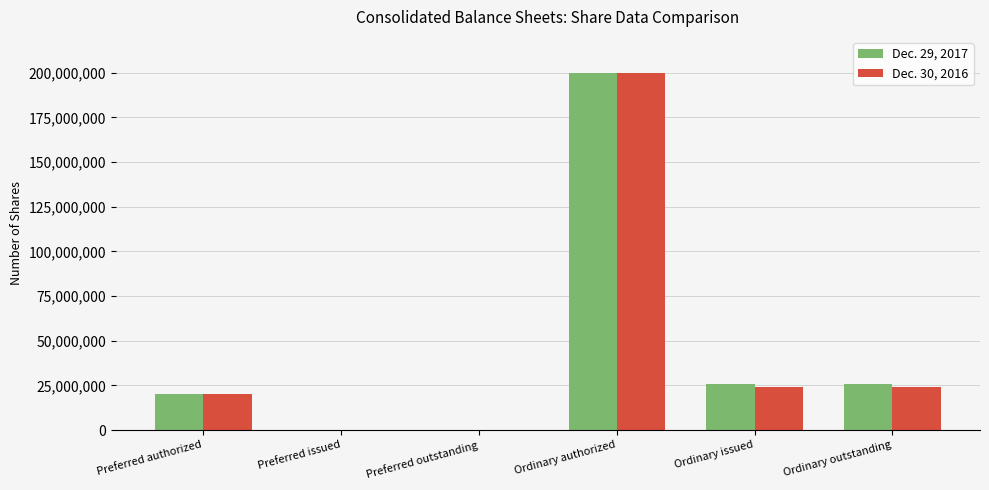

At which category is the sum across all series the highest?

Ordinary authorized